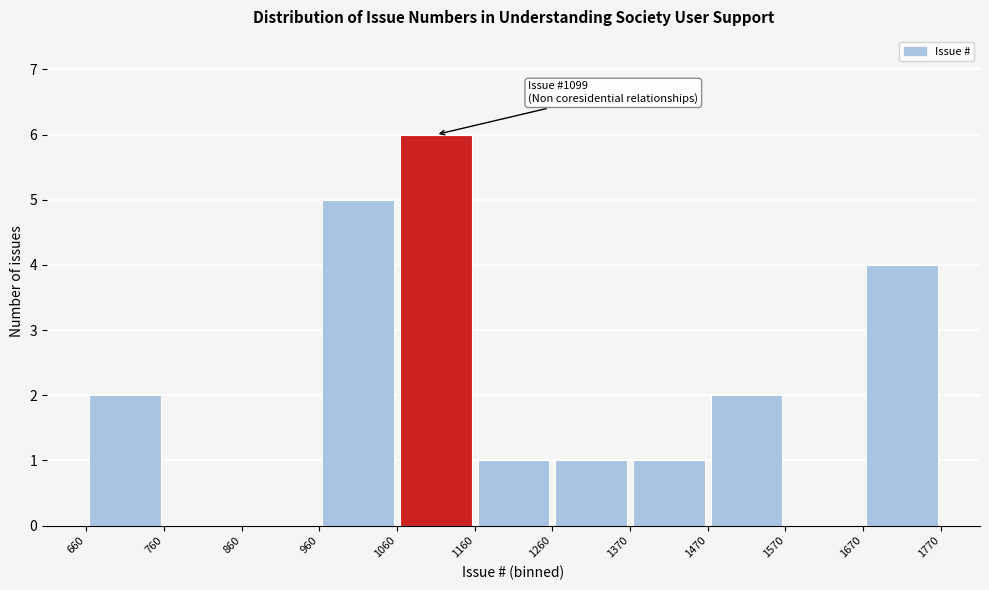

Which range on the x-axis has the tallest bar?

1060 to 1160